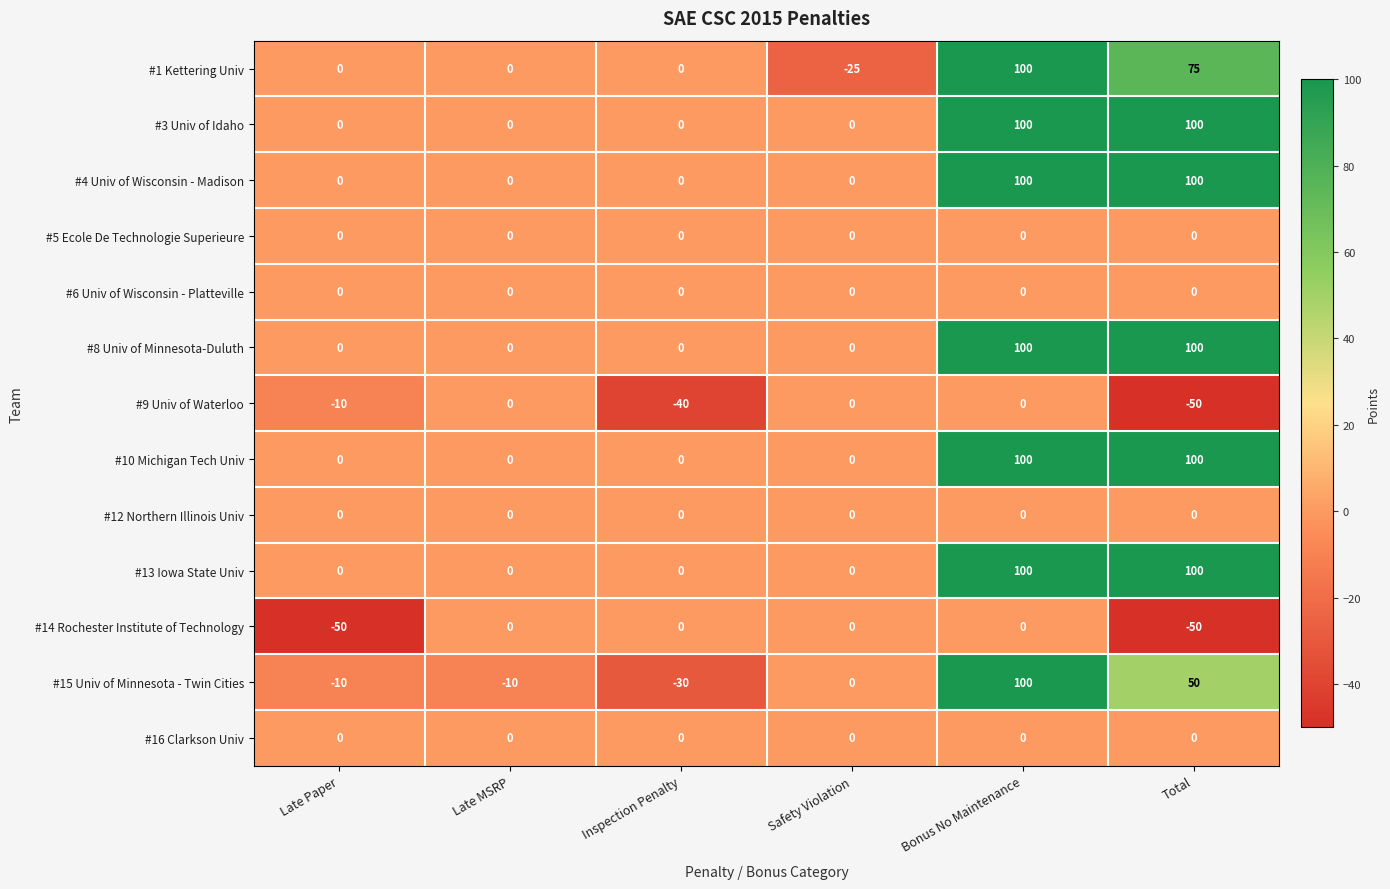

What is the highest value of the #10 Michigan Tech Univ series?

100